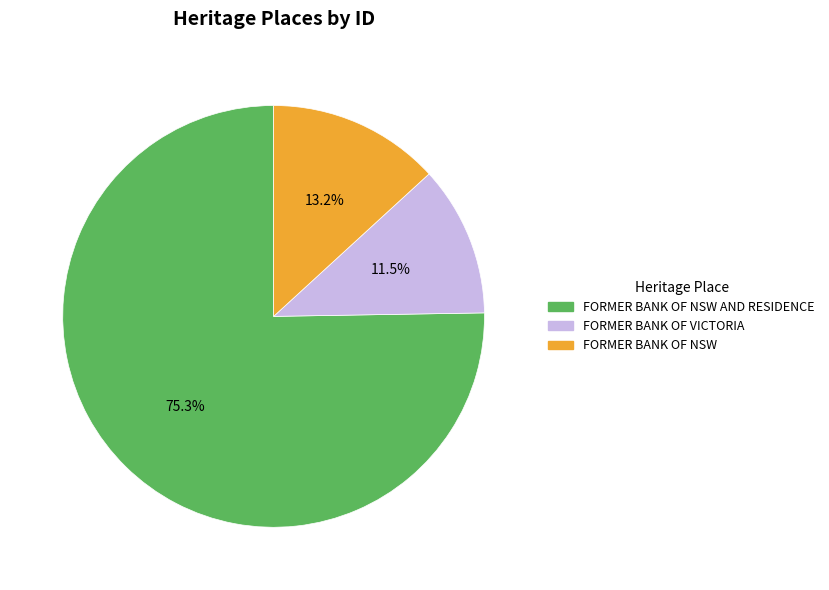

What is the largest slice in the pie chart?

FORMER BANK OF NSW AND RESIDENCE